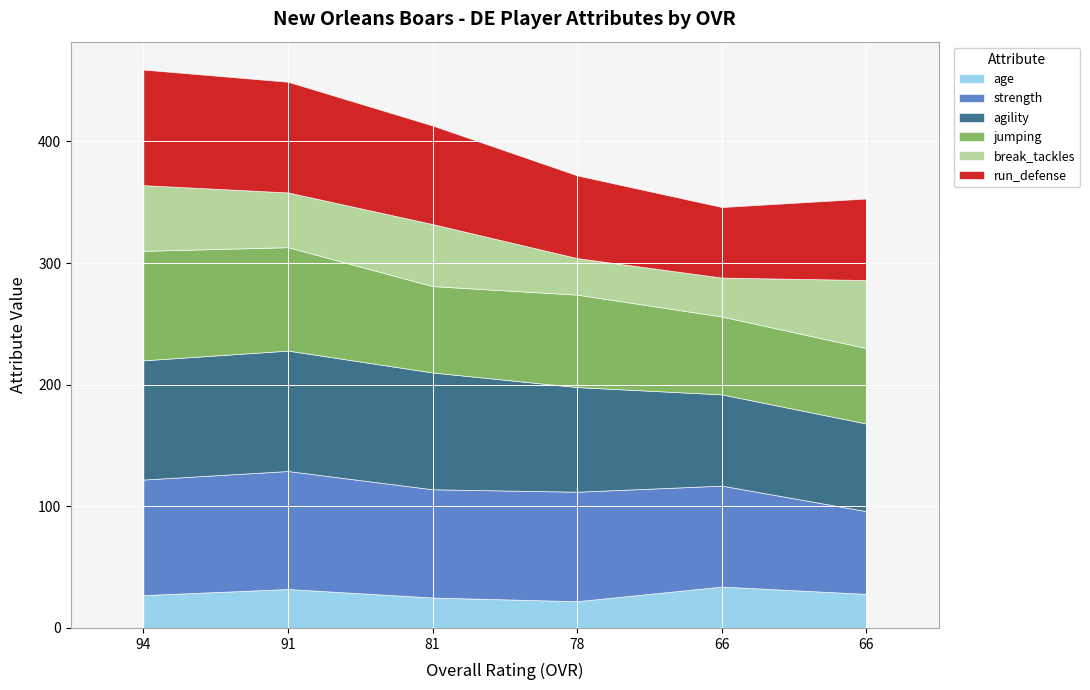

Which label corresponds to the largest value in the chart?

91